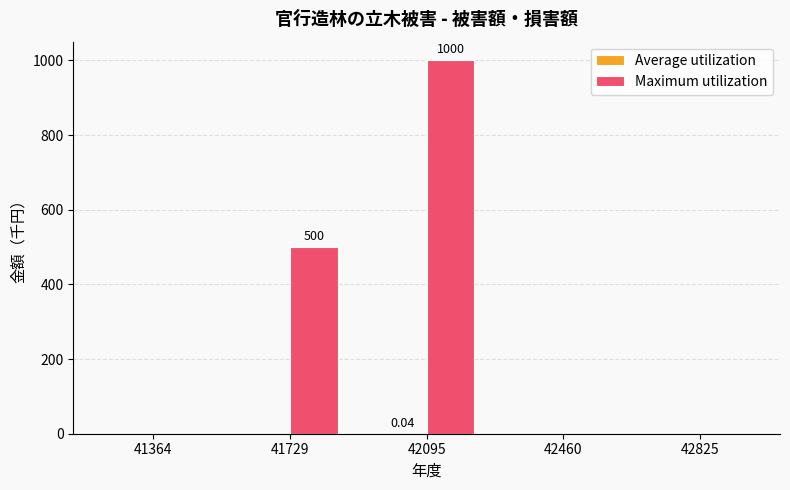

How many groups of bars are there?

5